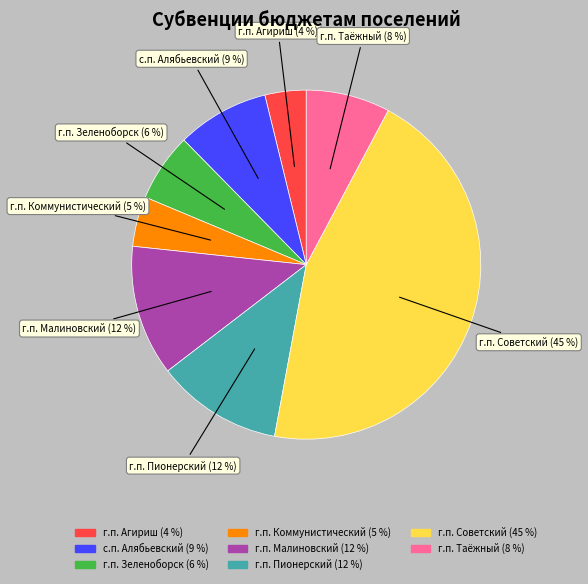

True or false: с.п. Алябьевский accounts for 9% of the total.

True